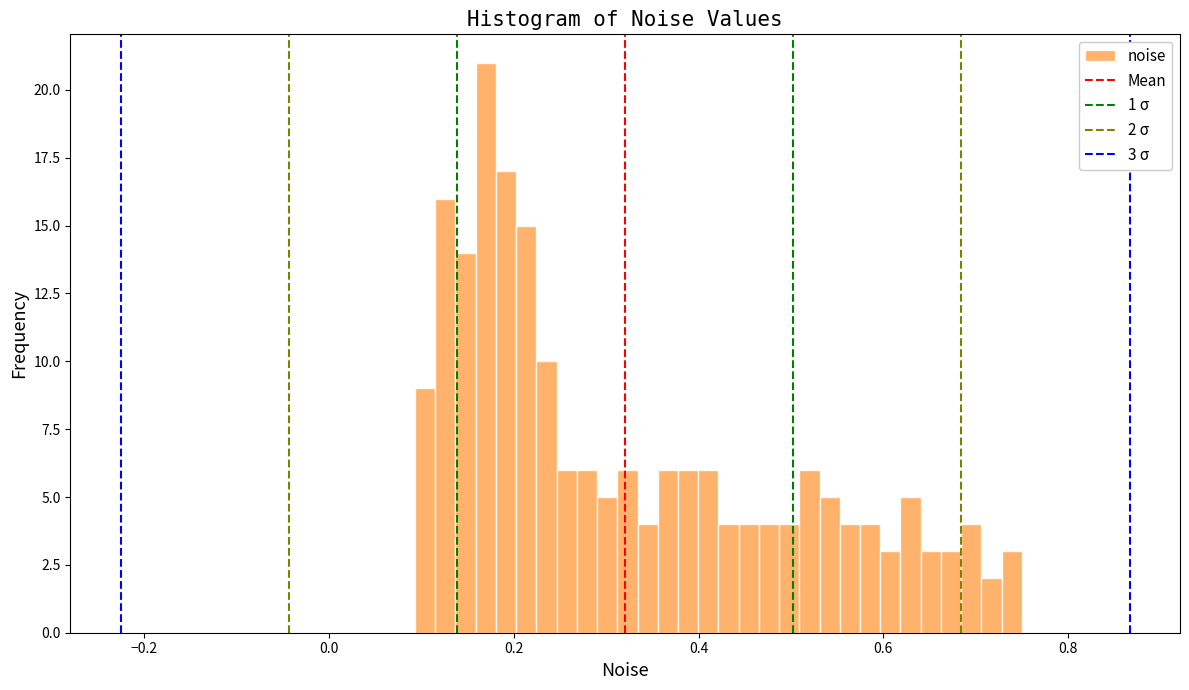

Read against the x-axis, roughly where is the centre of the tallest bar?

0.16